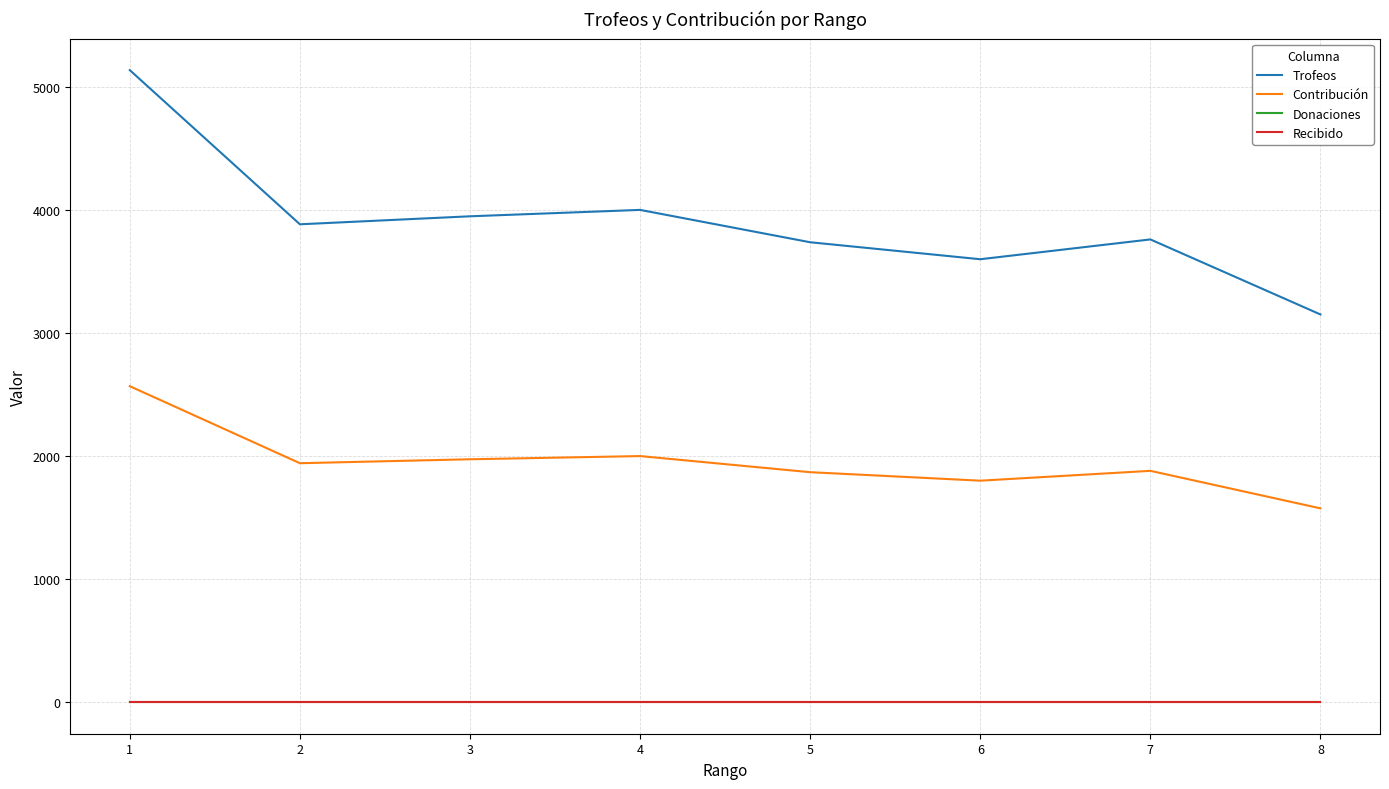

Does the chart display data point markers on the line(s)?

No